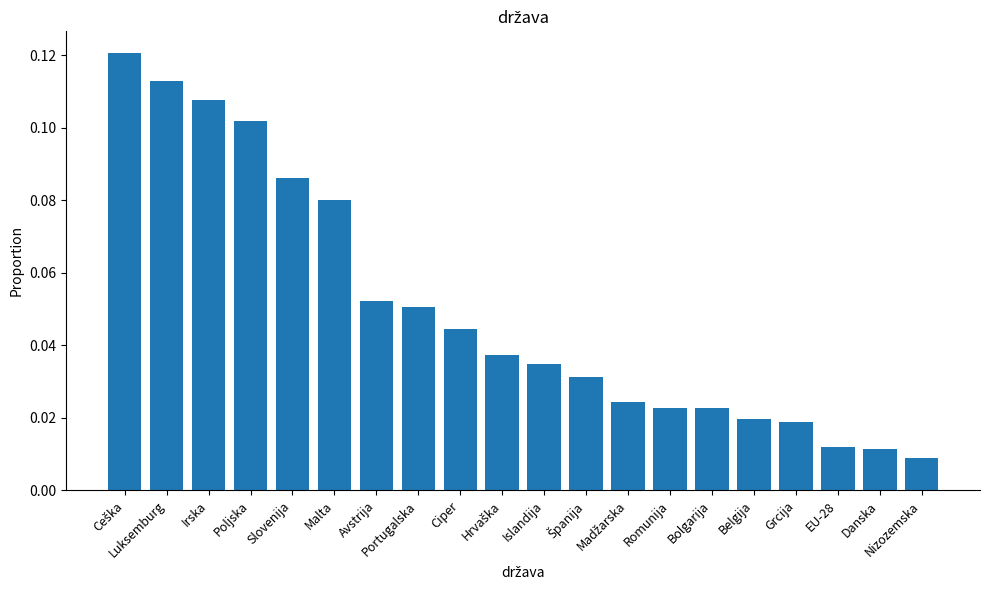

List the labels in order of value, largest first.

Ceška, Luksemburg, Irska, Poljska, Slovenija, Malta, Avstrija, Portugalska, Ciper, Hrvaška, Islandija, Španija, Madžarska, Romunija, Bolgarija, Belgija, Grcija, EU-28, Danska, Nizozemska